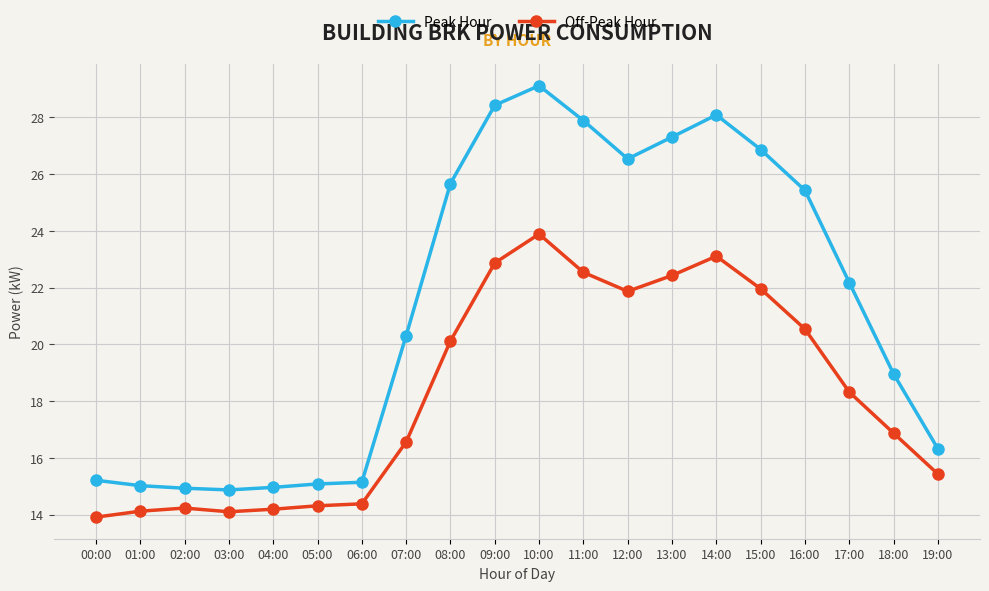

Is it true that Off-Peak Hour equals 22.9 at 01:00?

False